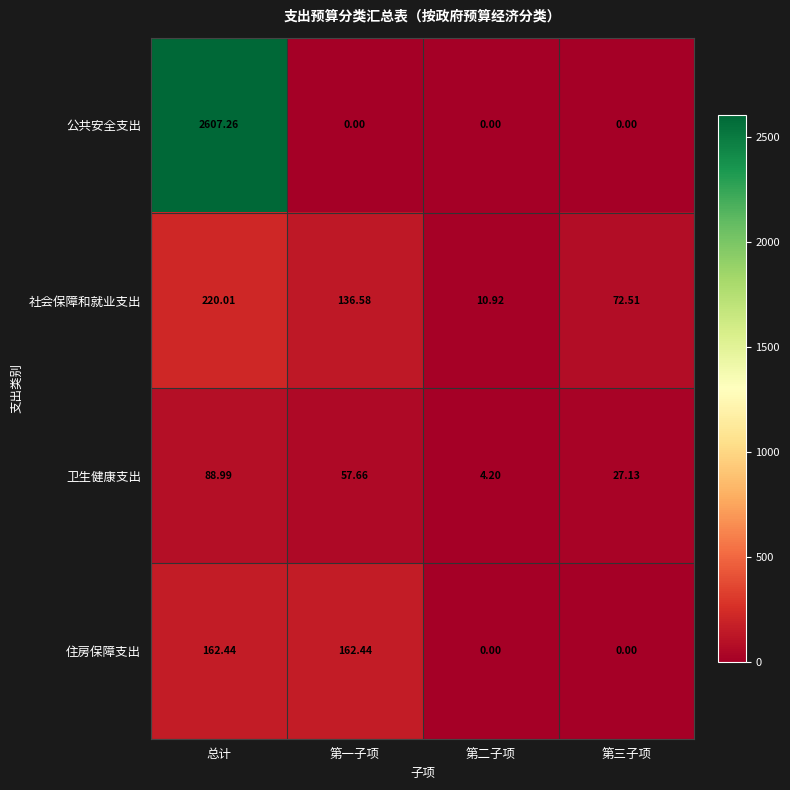

Is the value of 社会保障和就业支出 at 总计 greater than the value of 卫生健康支出 at 总计?

Yes